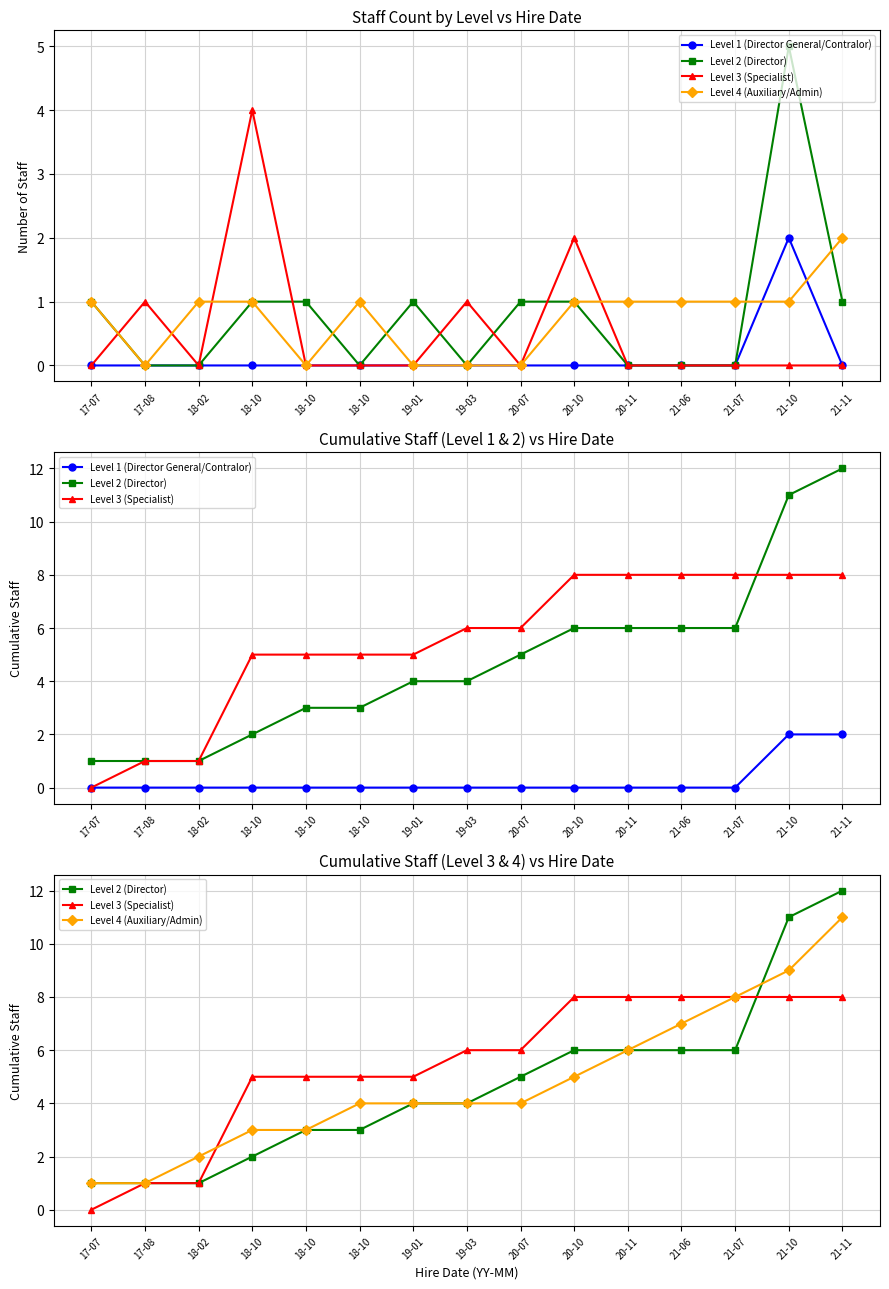

Which series has the largest total across all categories?

Level 3 (Specialist)